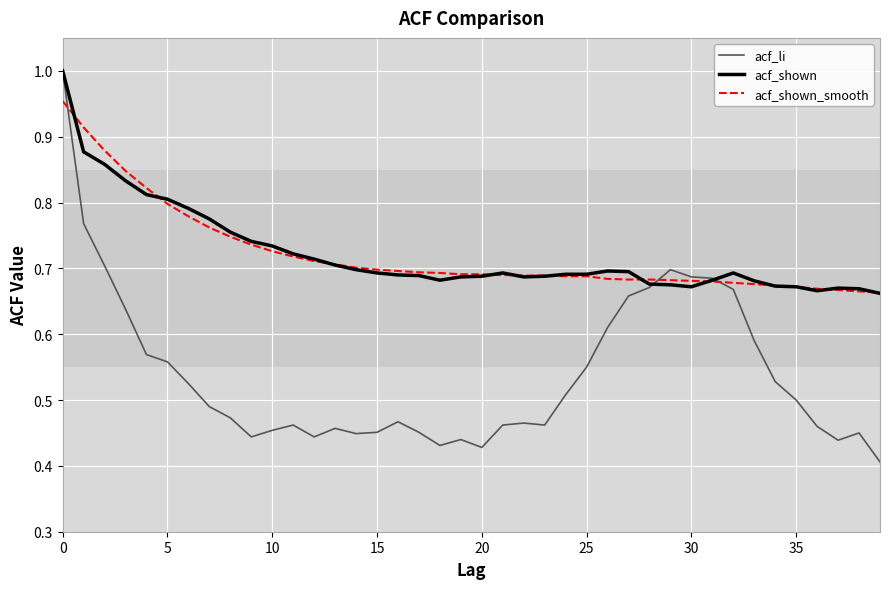

Which series has the largest range (max minus min)?

acf_li